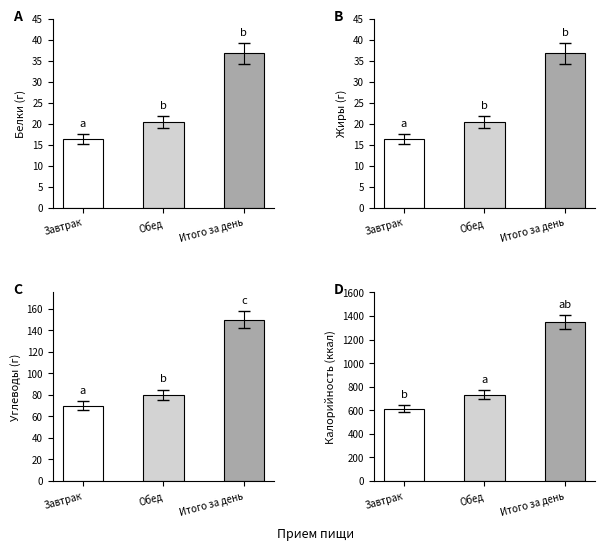

Reading left to right, what are all the values shown in this chart?

Белки: 16.4	20.4	36.8
Жиры: 16.4	20.4	36.8
Углеводы: 69.8	79.8	149.6
Калорийность: 614.5	733.0	1347.5